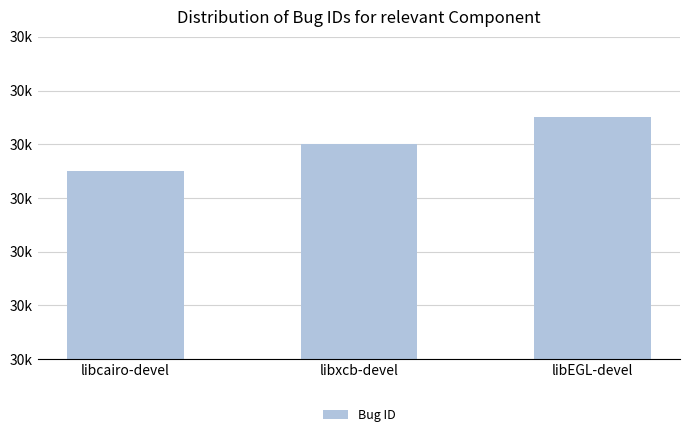

What is the difference between the maximum and minimum values?

2